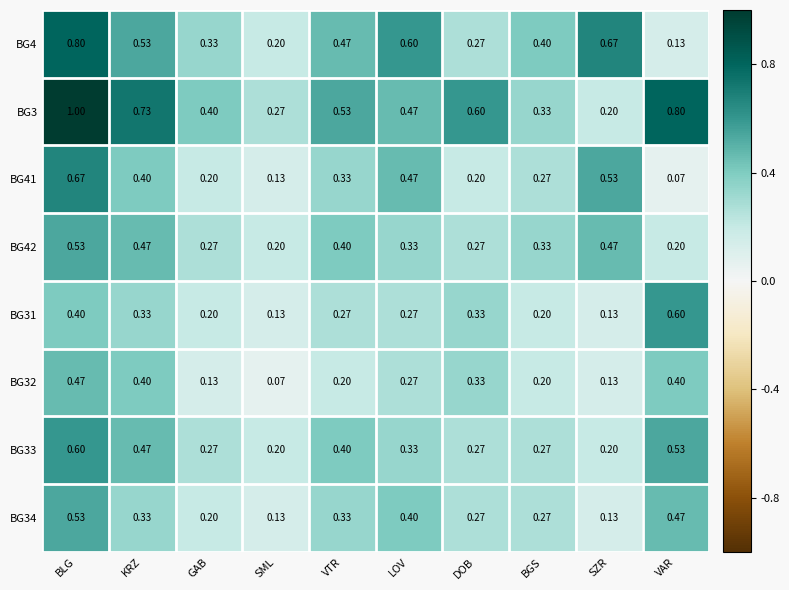

Count the number of data series in this chart.

8